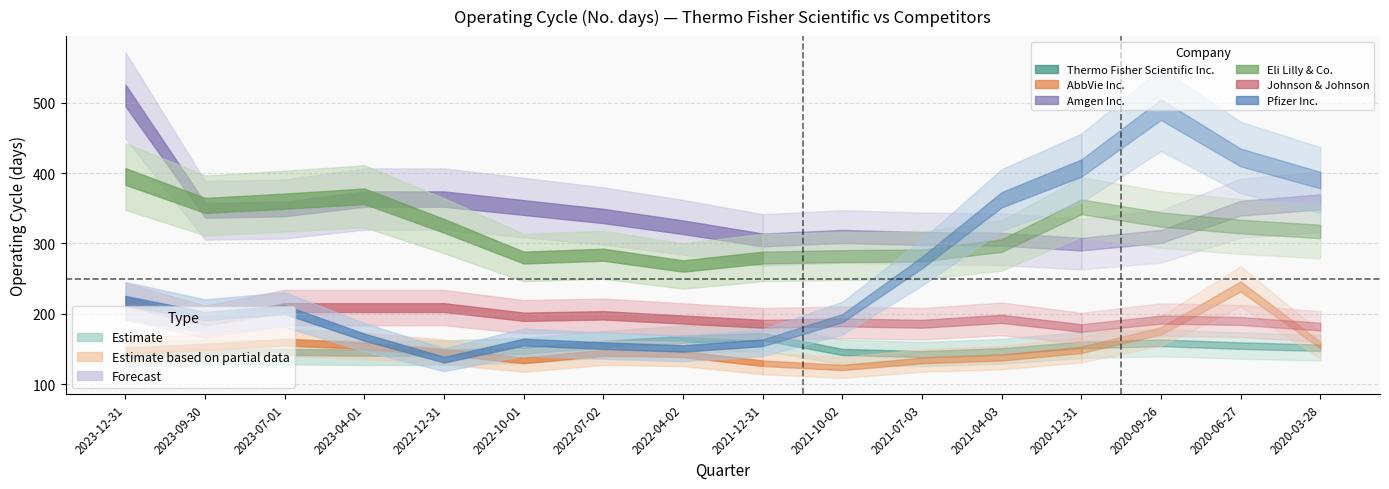

Which series changed the most between 2021-07-03 and 2020-12-31?

Pfizer Inc.